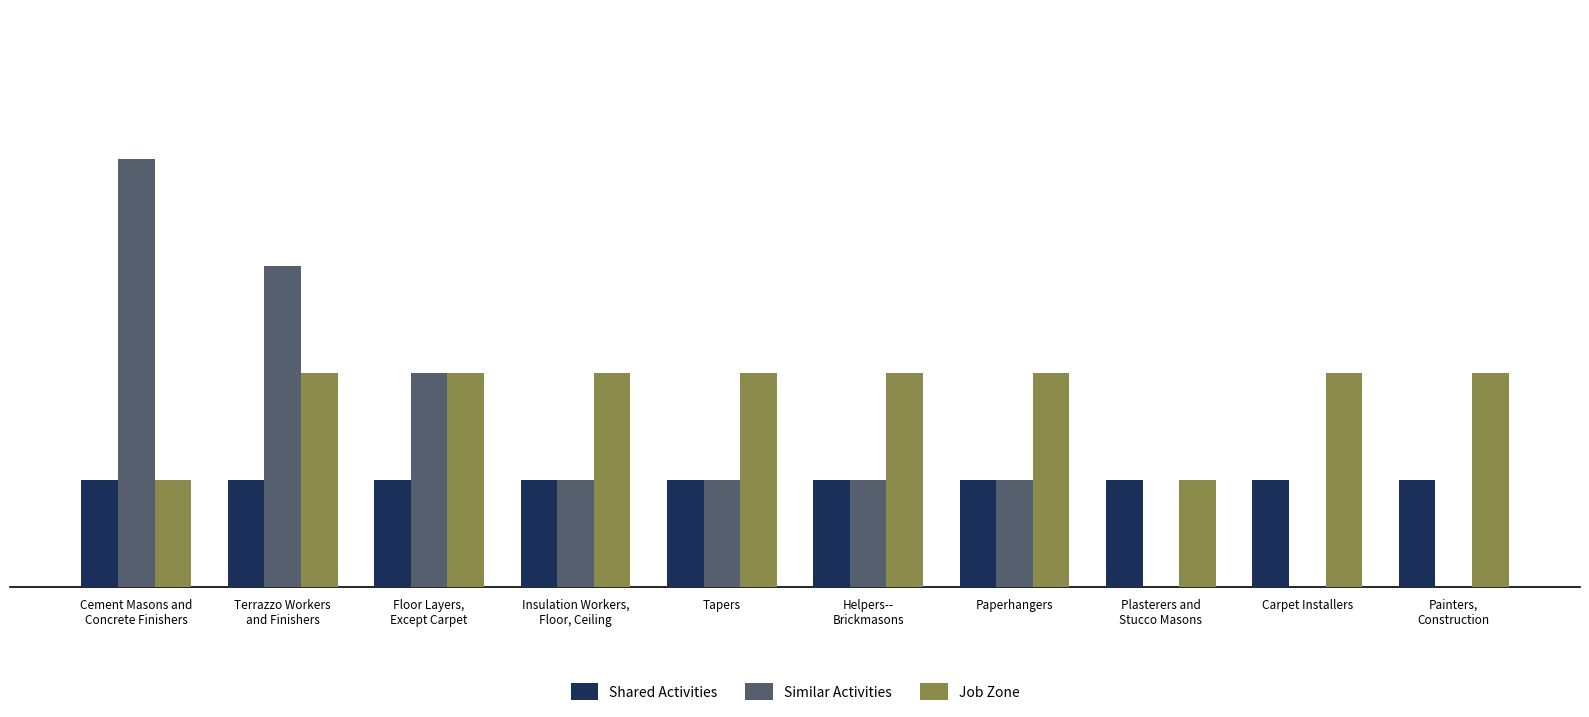

Which series has the largest total across all categories?

Job Zone